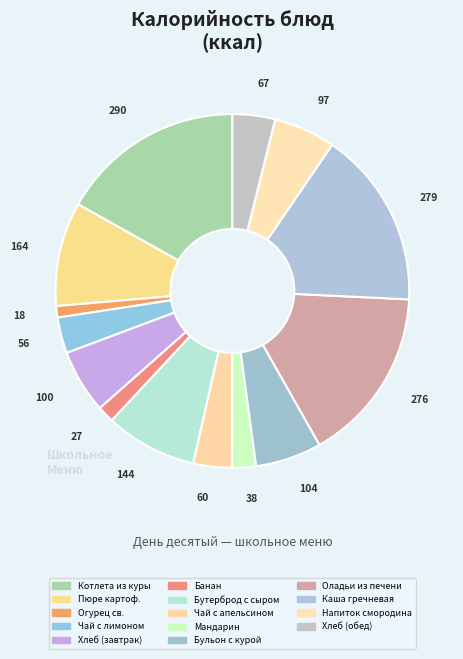

Count the number of slices in the pie.

14